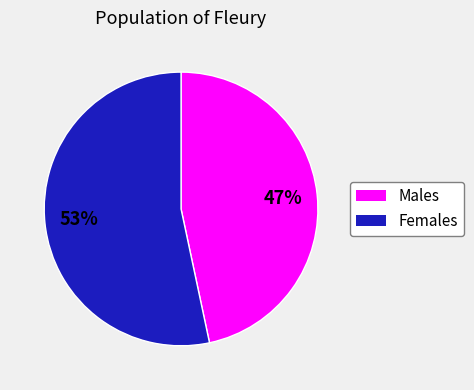

Does any single category account for the majority?

Yes